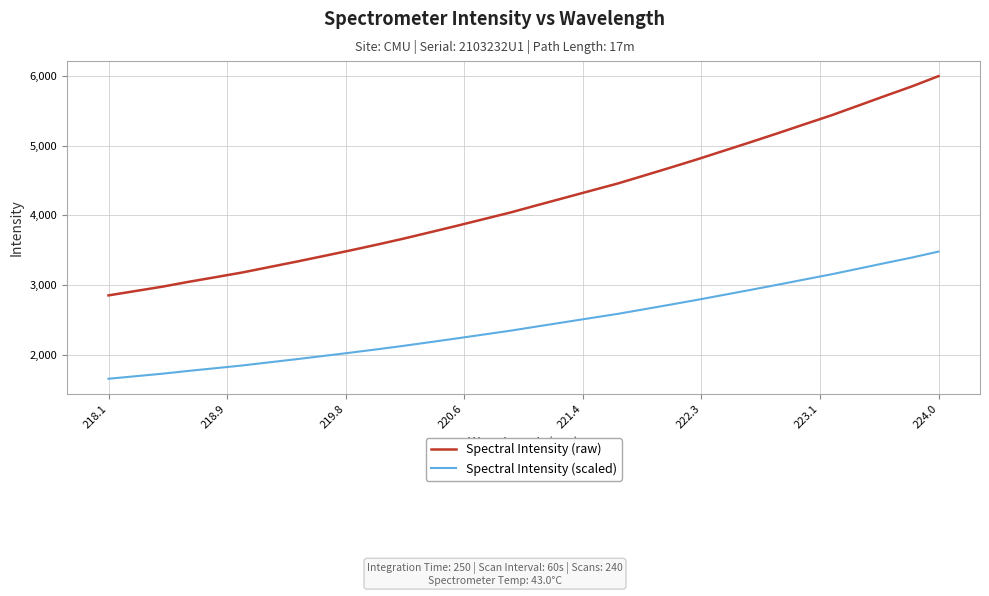

What is the greatest value displayed?

6001.5